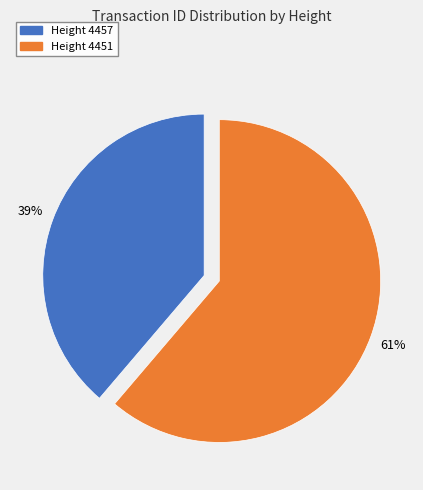

Between Height 4451 and Height 4457, which is larger?

Height 4451